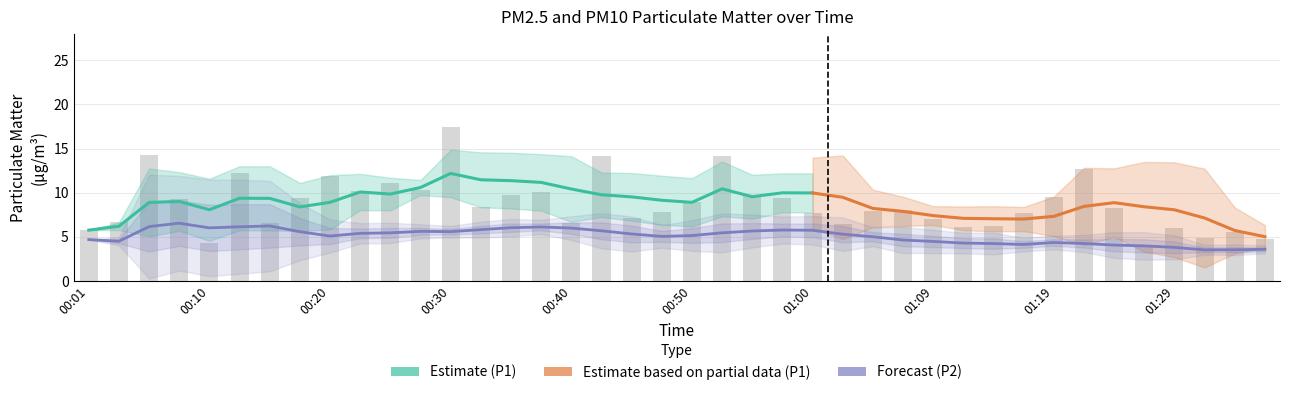

What position from the right is 01:34?

2